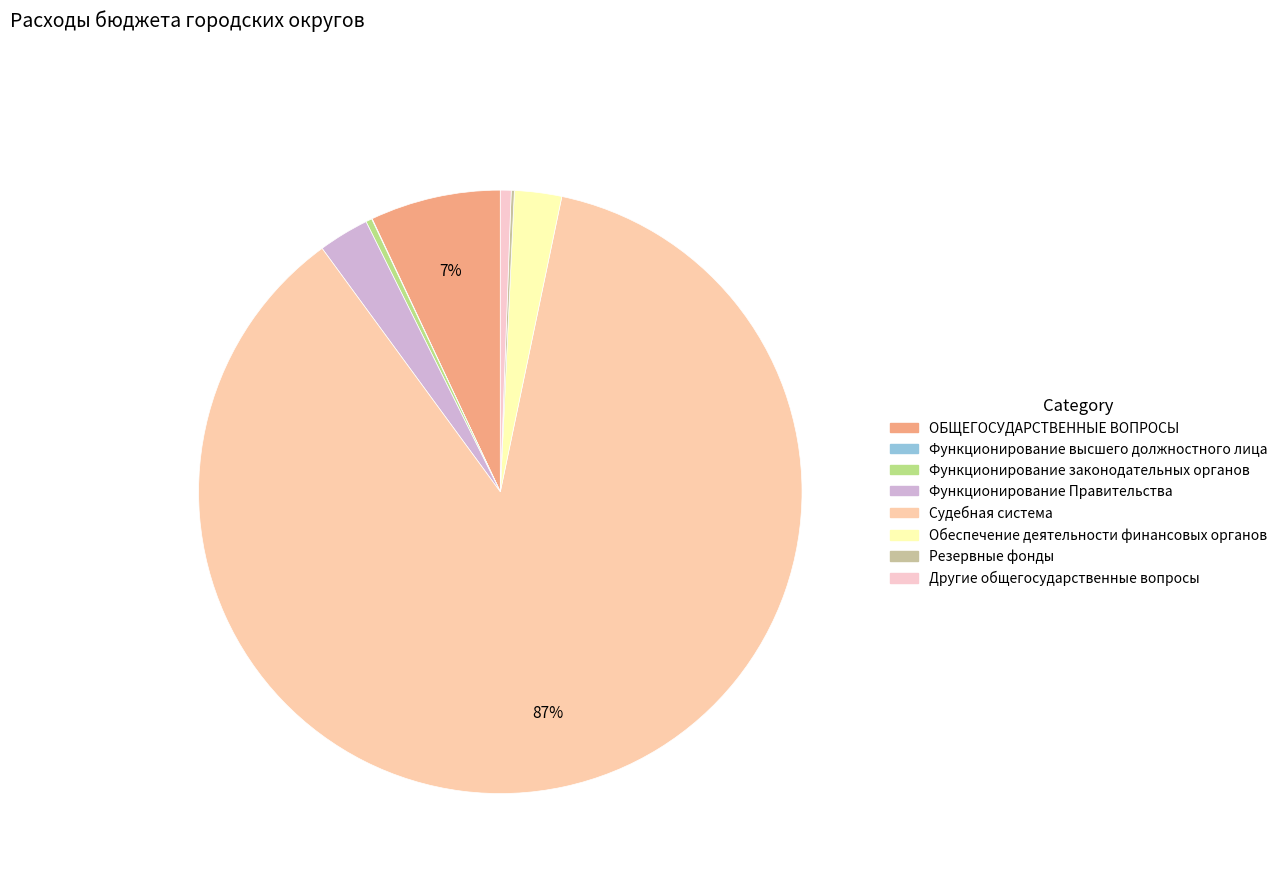

How many slices are in this pie chart?

8